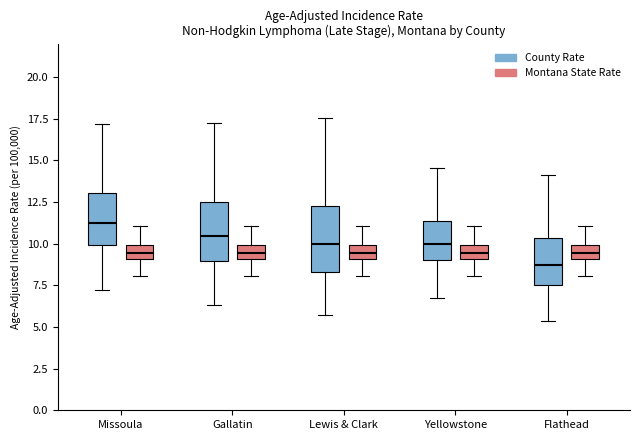

Which box's median line is the highest?

Missoula (County Rate)